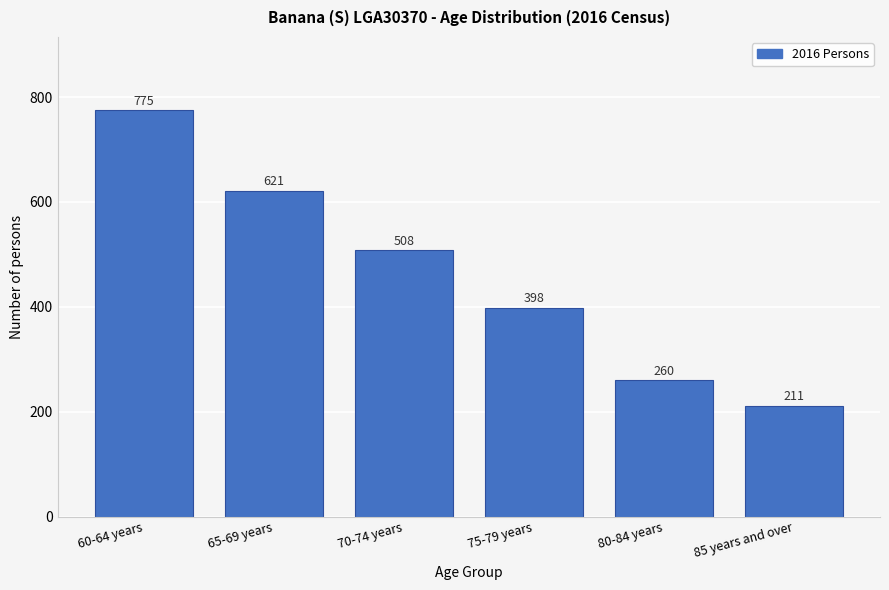

Reading left to right, what are all the values shown in this chart?

60-64 years=775	65-69 years=621	70-74 years=508	75-79 years=398	80-84 years=260	85 years and over=211